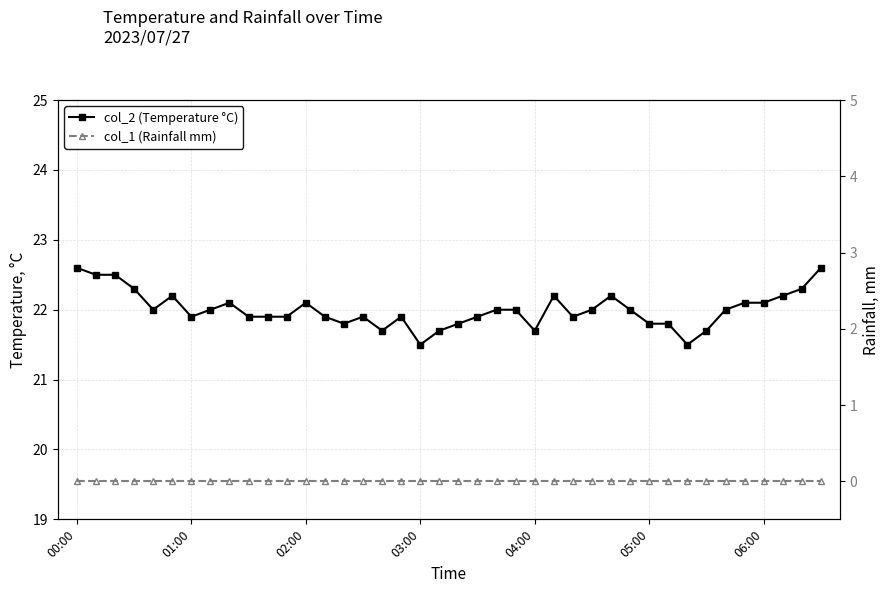

What is the sum of the col_2 (Temperature °C) values at 28 and 8?

44.3